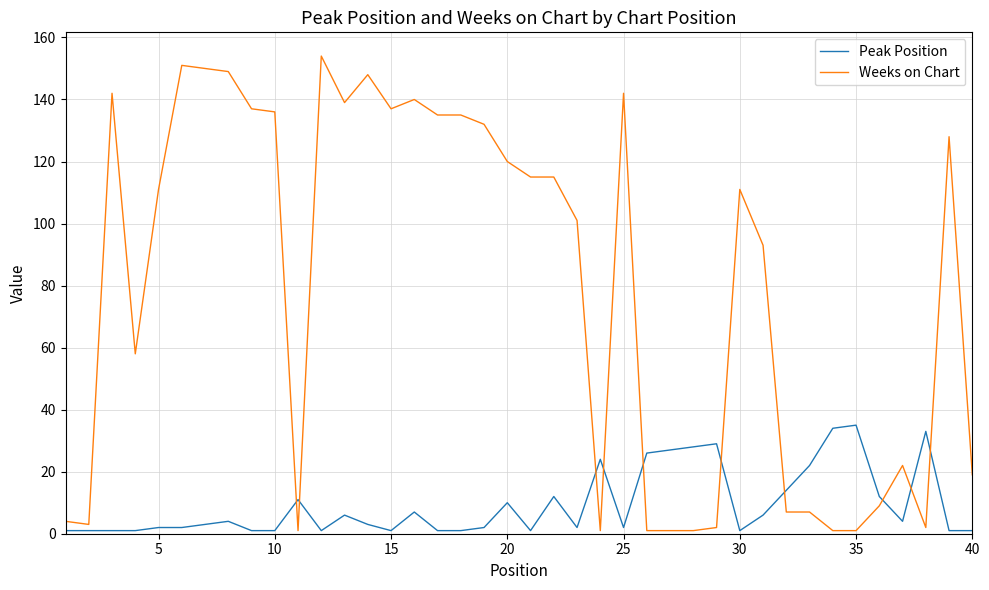

What is the highest value of the Weeks on Chart series?

154